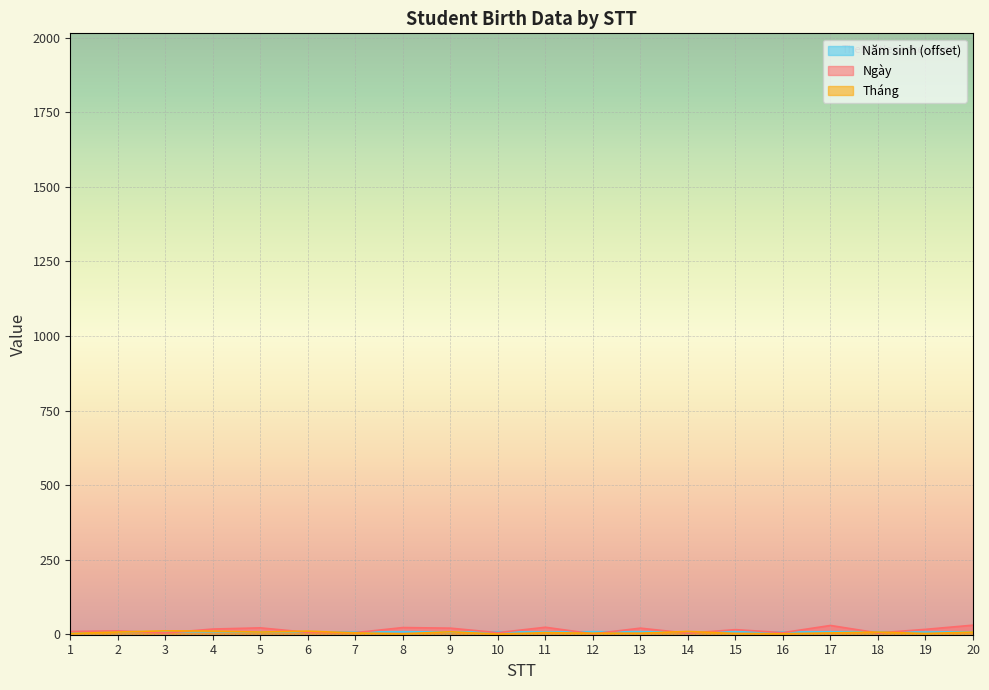

Where is the first local minimum for Tháng?

5